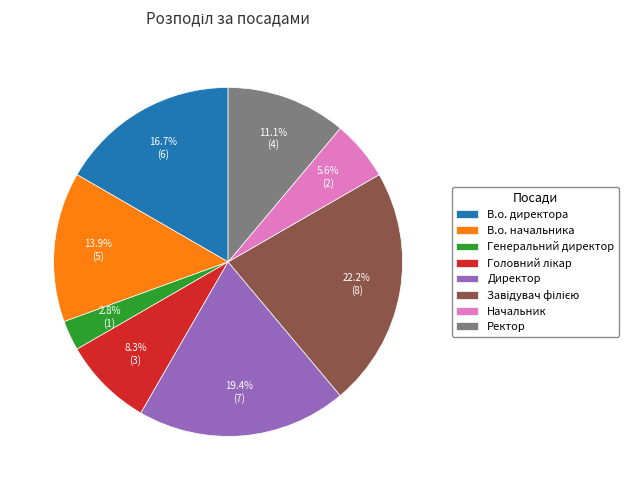

How many slices are in this pie chart?

8